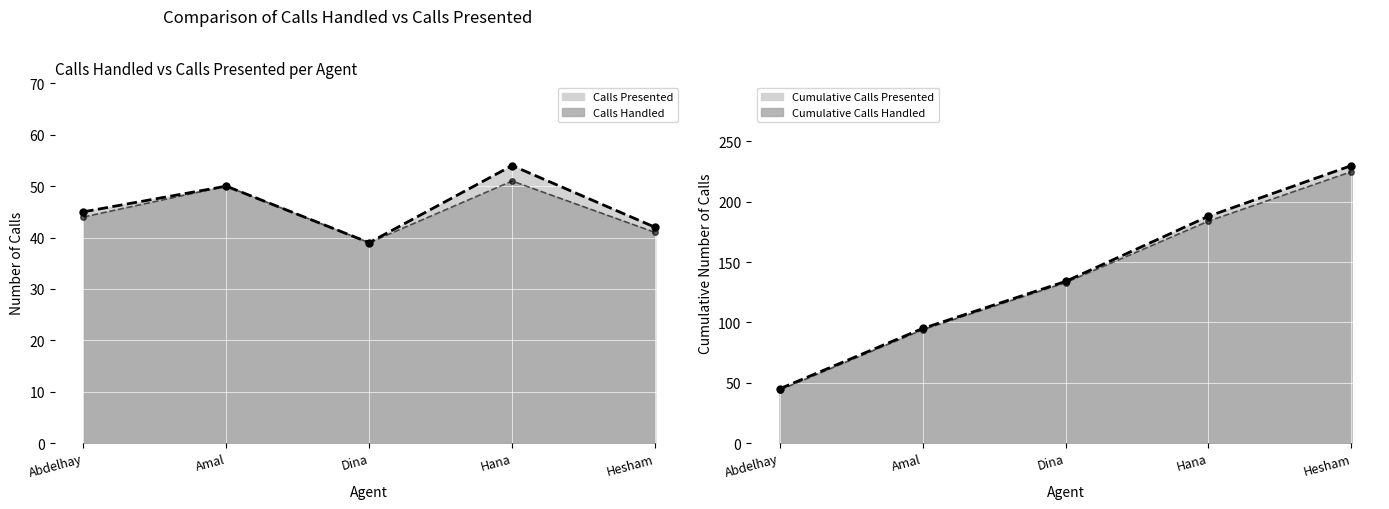

Where does the Calls Presented series first go above 45?

Amal